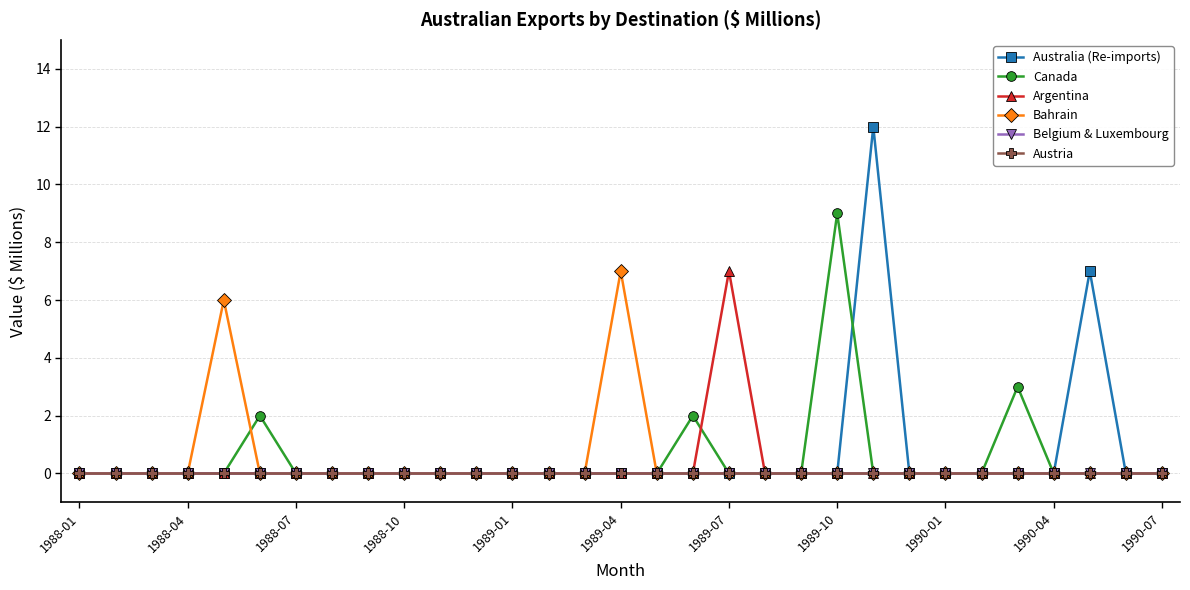

How many lines are shown in the chart?

6